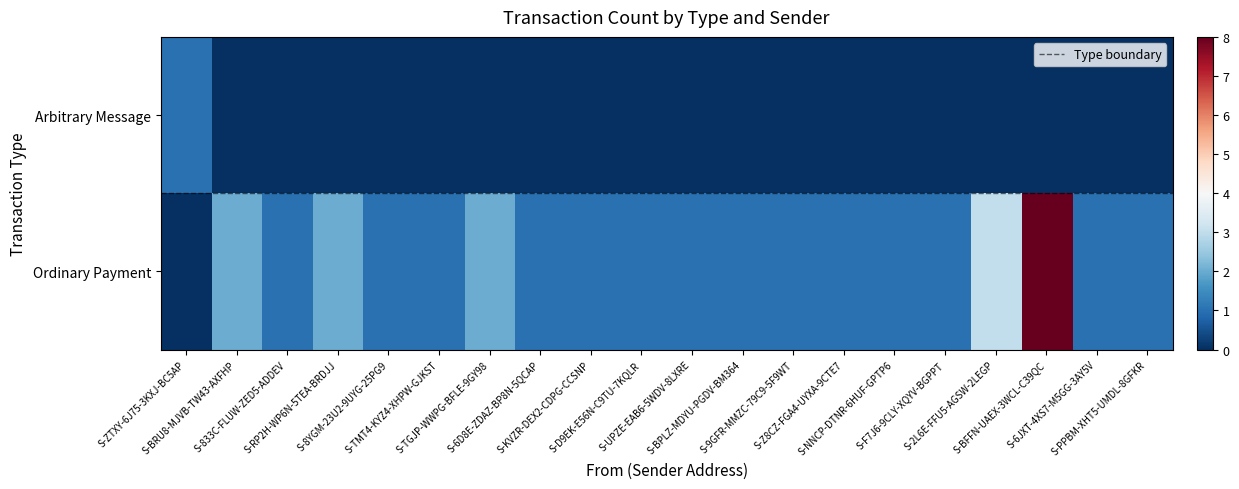

At S-KVZR-DEX2-CDPG-CCSNP, list the series in order from largest to smallest.

Ordinary Payment, Arbitrary Message